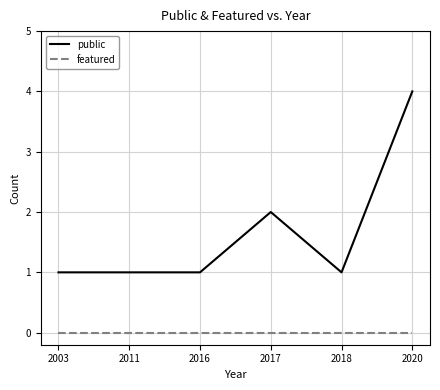

Which category has the highest value in the public series?

2020